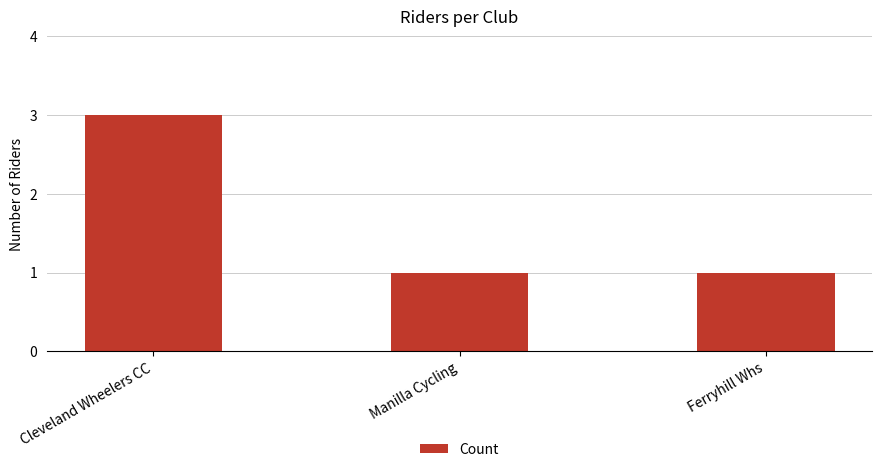

Are the bars grouped side by side (vs. stacked)?

No